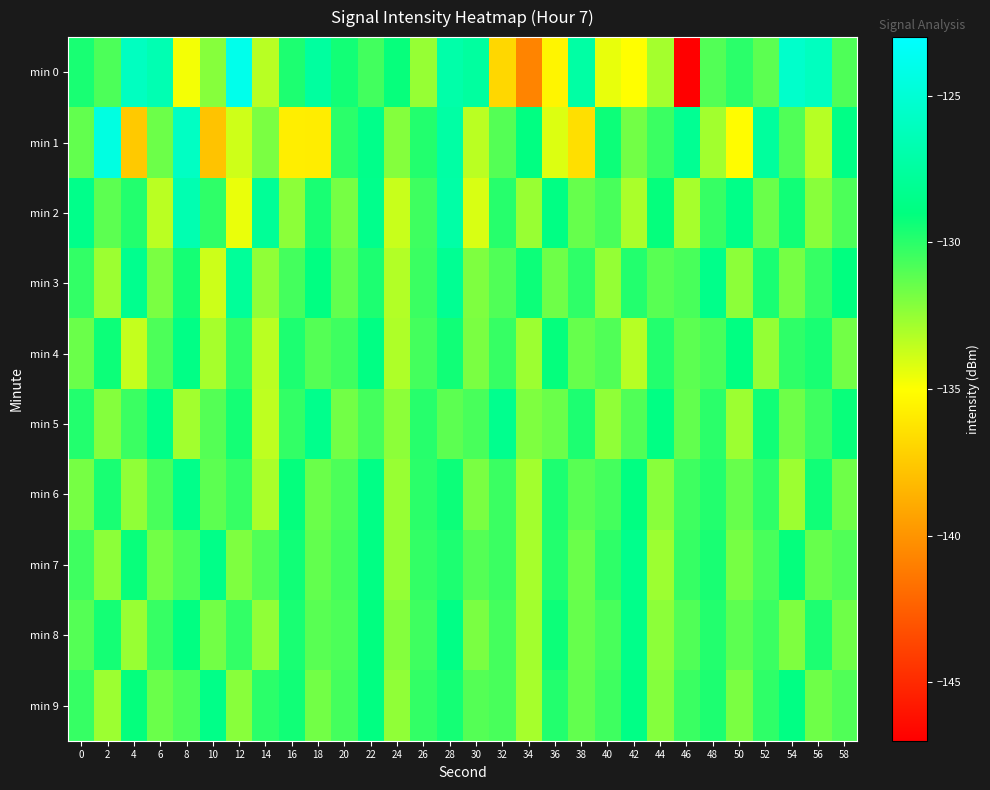

Which category has the highest value across all series?

12